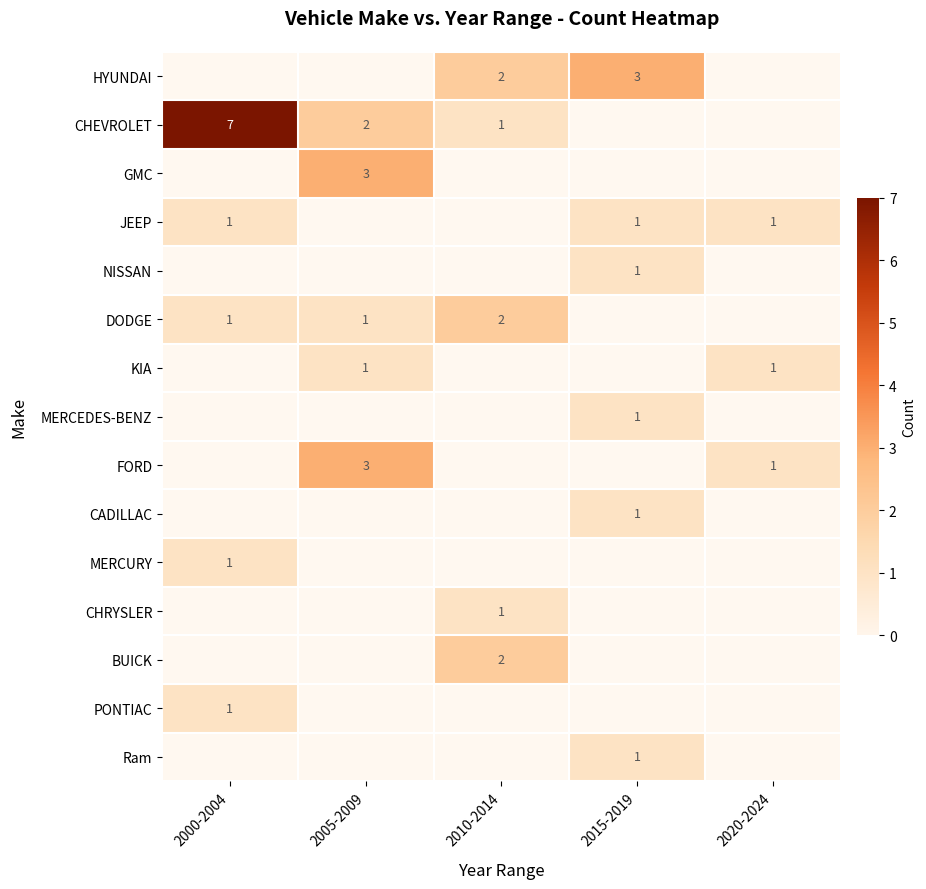

At which category does the chart reach its peak across all series?

2000-2004